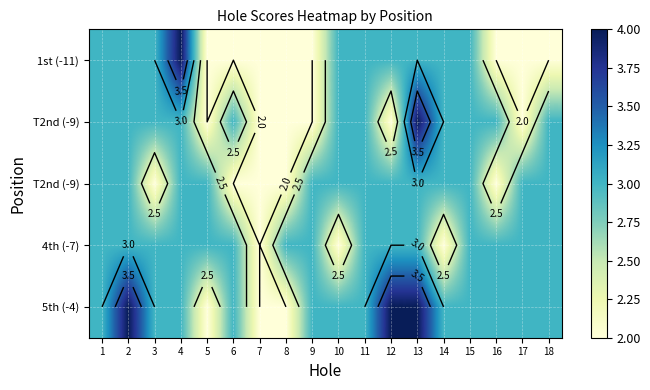

What is the smallest value displayed?

2